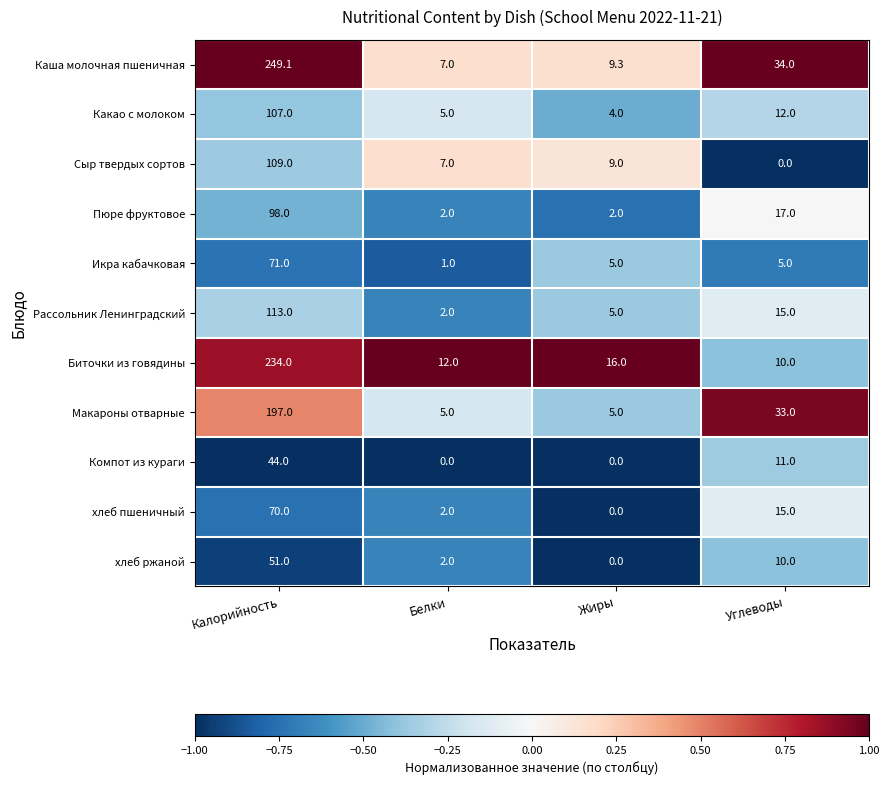

Is it true that Компот из кураги equals 0.0 at Жиры?

True